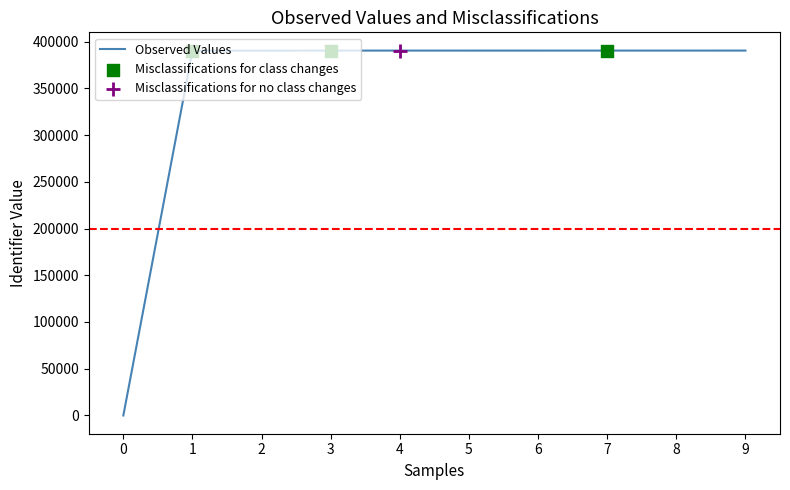

Approximately how many times larger is the value at 4 compared to 2?

1.0